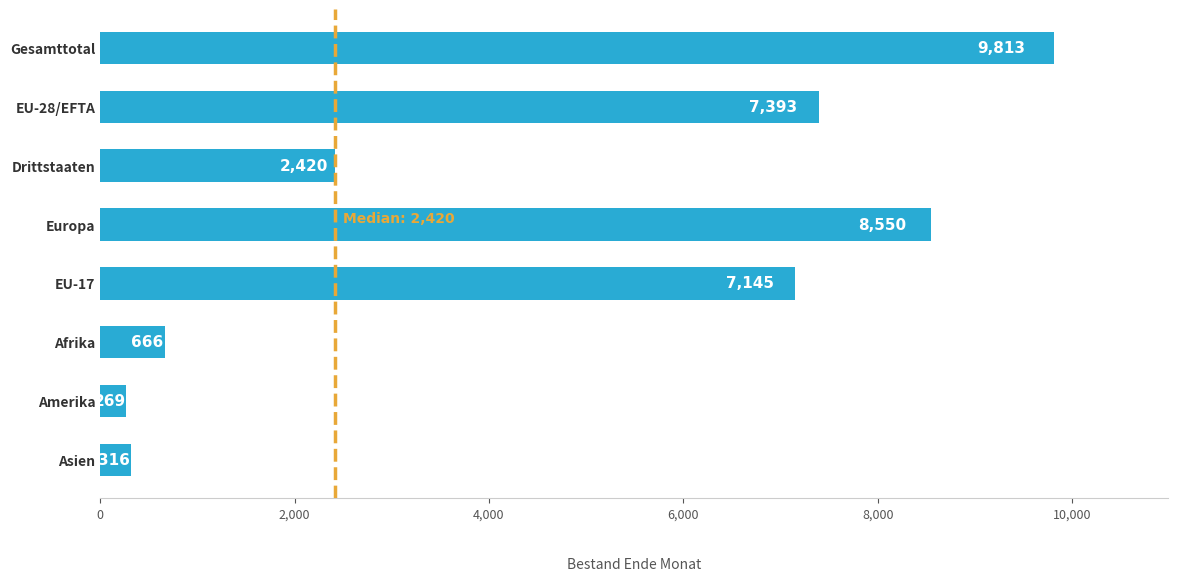

List the labels in order of value, largest first.

Gesamttotal, Europa, EU-28/EFTA, EU-17, Drittstaaten, Afrika, Asien, Amerika